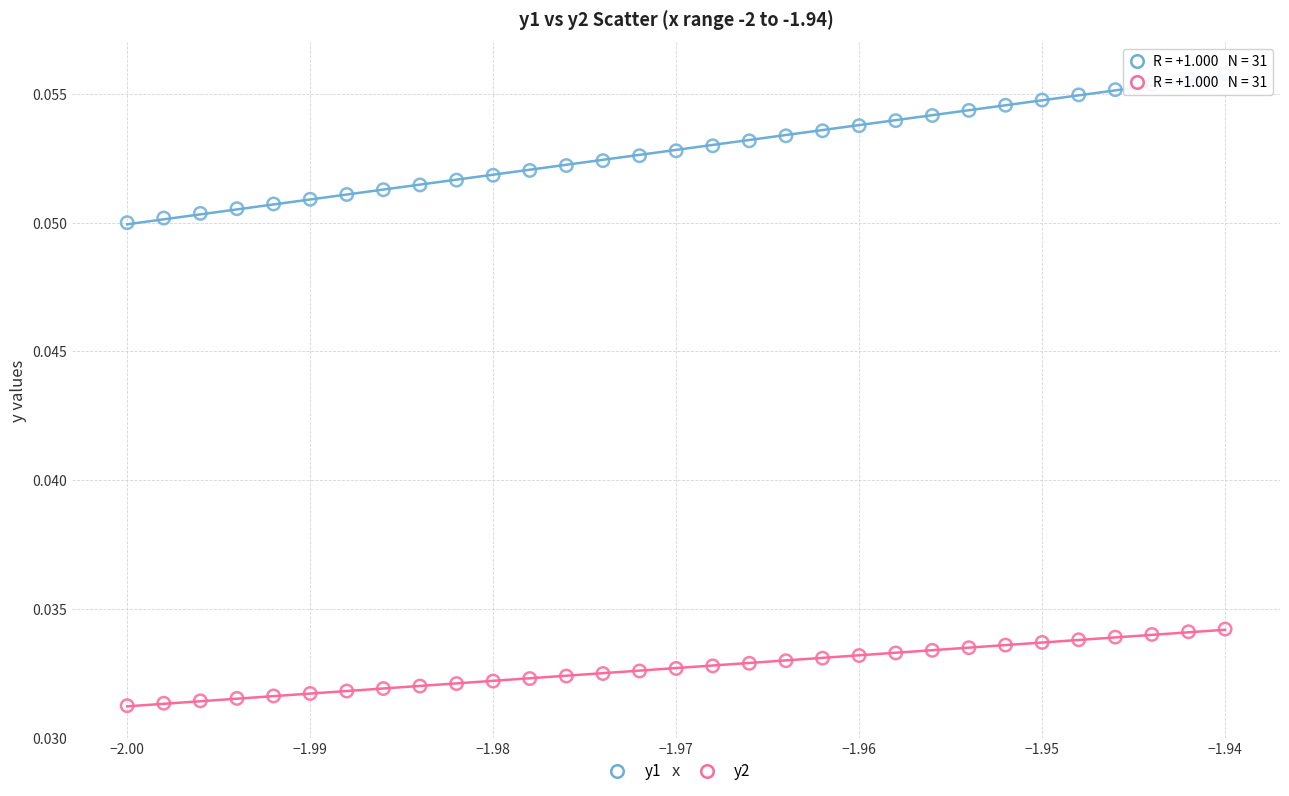

Which series reaches the minimum Y coordinate?

y2